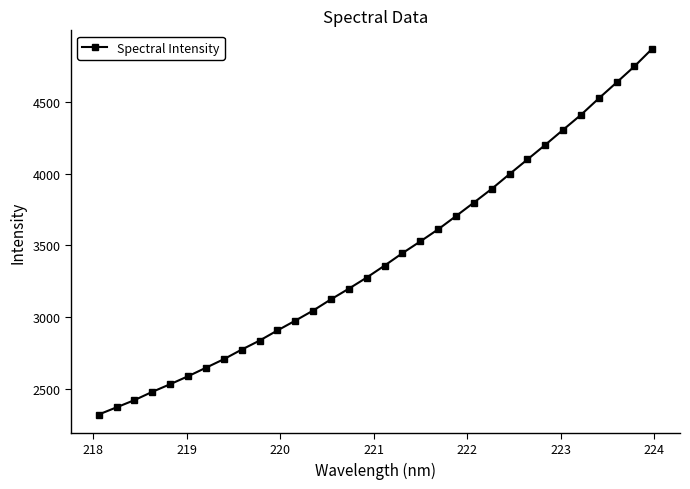

What is the value of the 13th point from the left?

3046.5